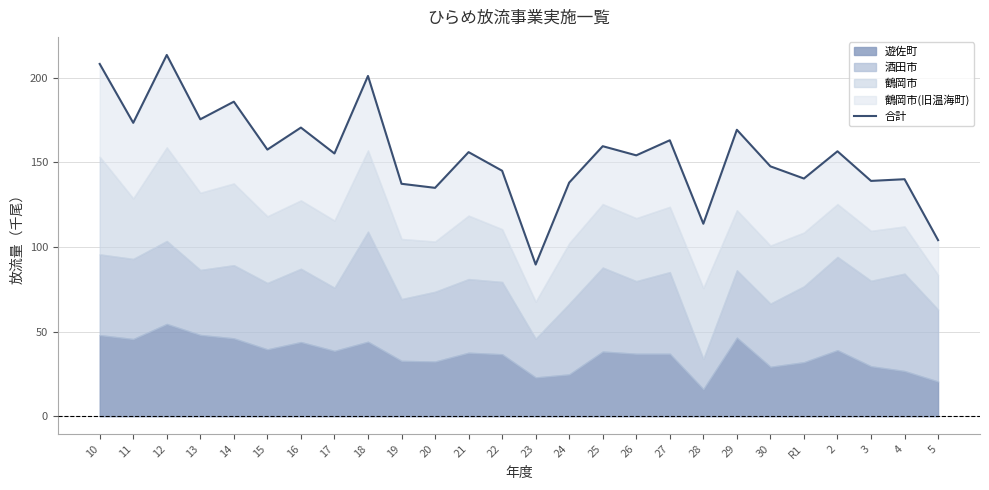

True or false: the data shows 173.3 at 11.

True